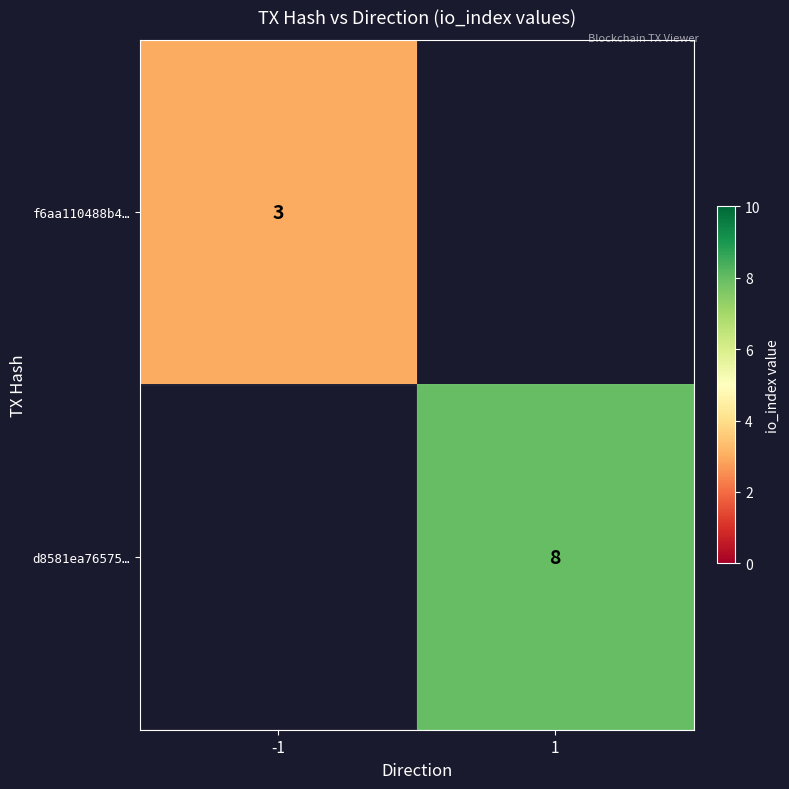

The value of d8581ea76575… at 1 is 13. True or false?

False